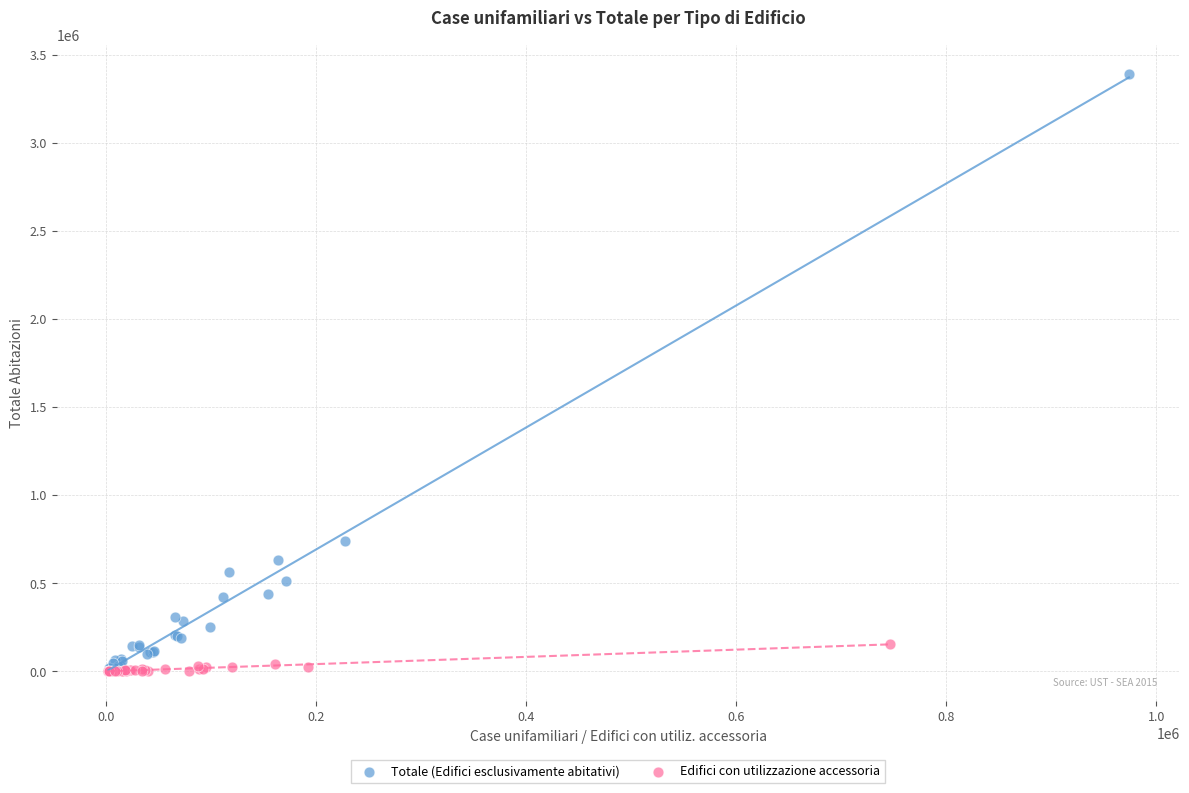

Which series contains the highest Y value?

Totale (Edifici esclusivamente abitativi)